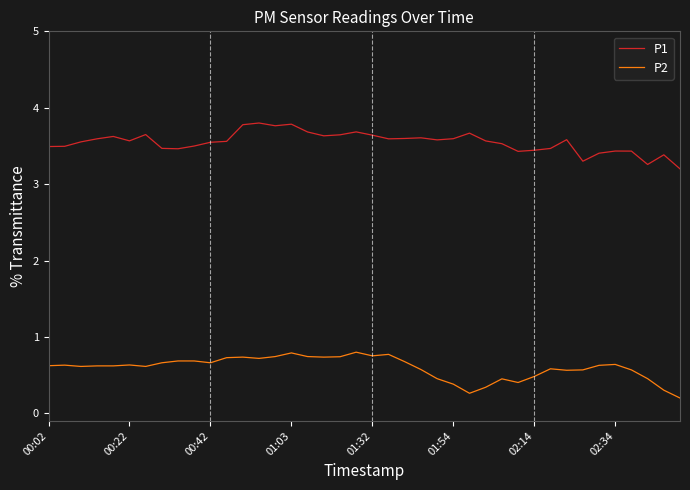

True or false: P1 and P2 intersect in this chart.

False